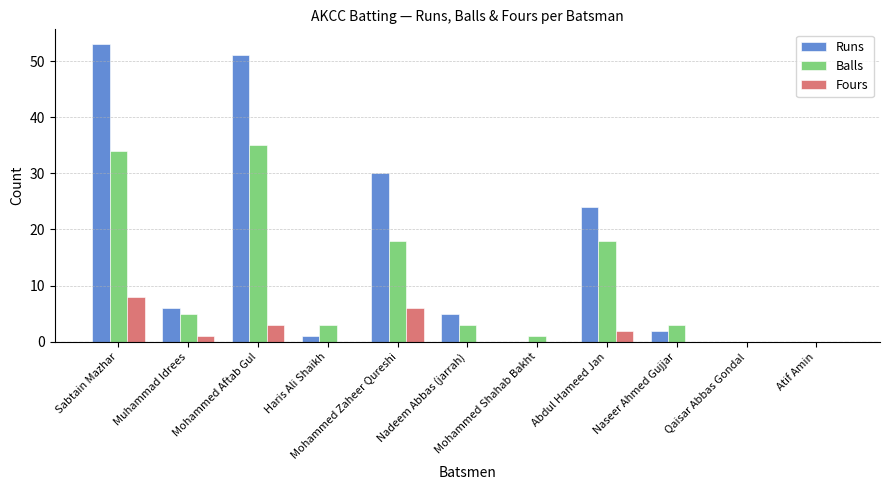

Reading left to right, extract all data points from this chart.

Runs: 53	6	51	1	30	5	0	24	2	0	0
Balls: 34	5	35	3	18	3	1	18	3	0	0
Fours: 8	1	3	0	6	0	0	2	0	0	0